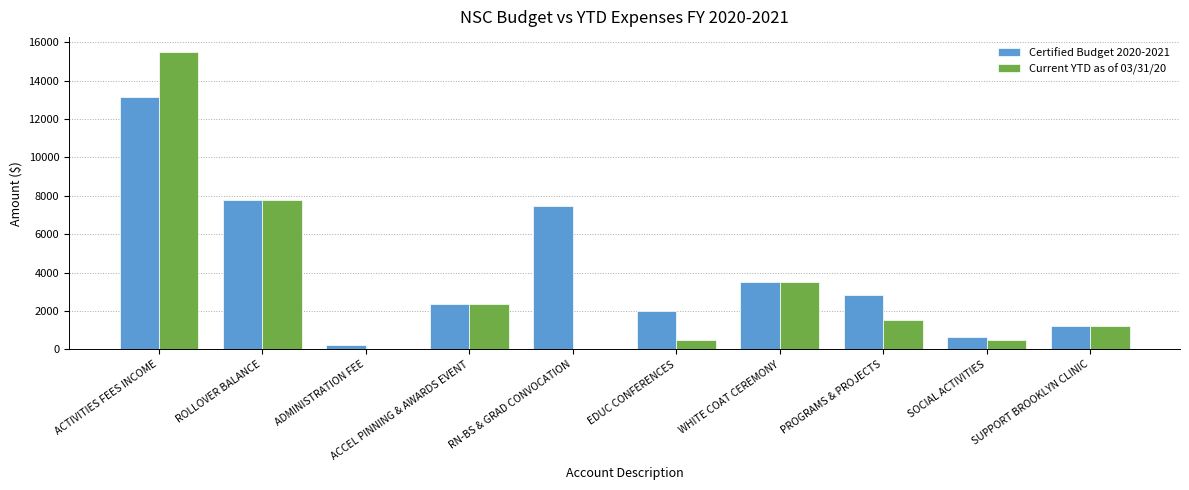

True or false: Current YTD as of 03/31/20 has a value of 5867.8 at WHITE COAT CEREMONY.

False